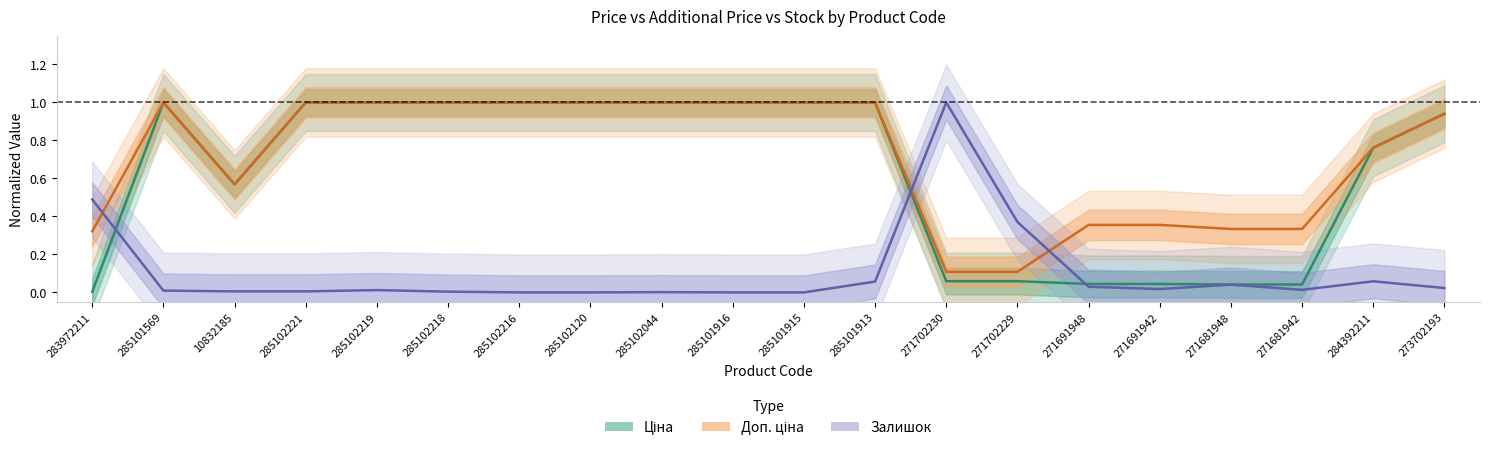

What is the maximum value for Залишок?

1.0